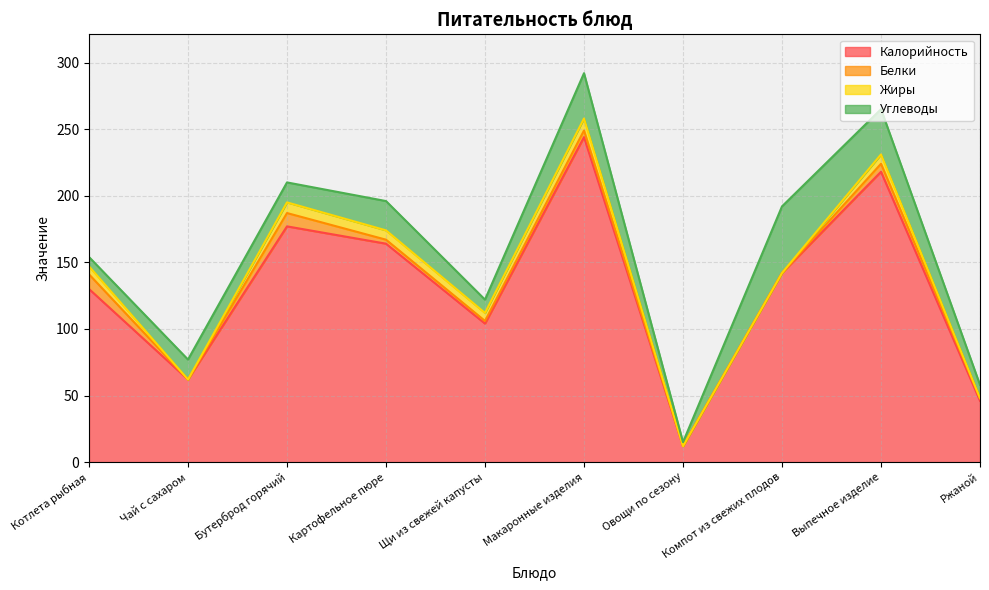

Does the chart have visible grid lines?

Yes